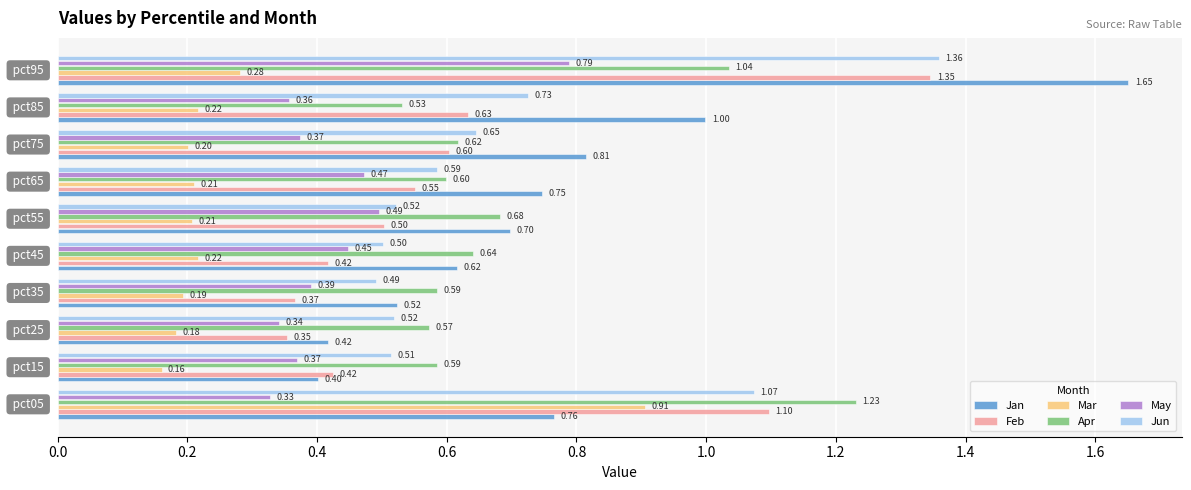

Rank the series by their maximum value, from lowest to highest.

May, Mar, Apr, Feb, Jun, Jan